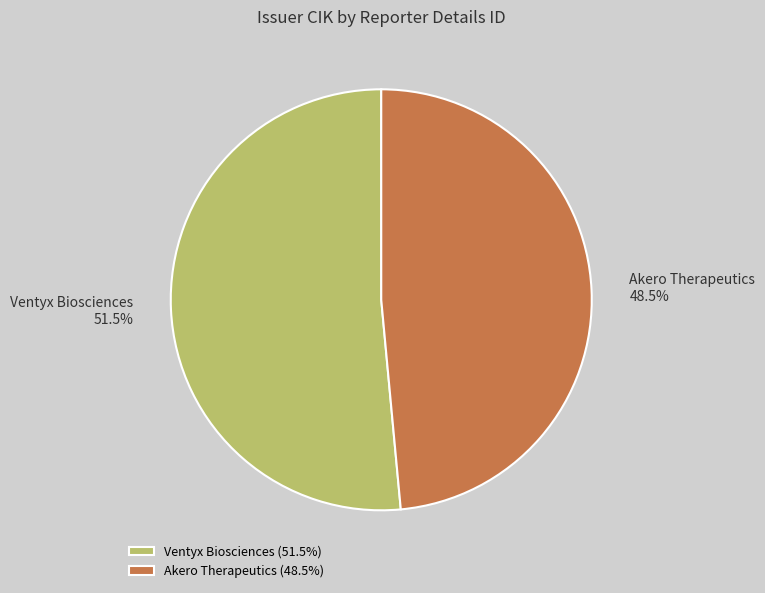

To the nearest percent, what is the difference between the largest and smallest slice percentages?

3%